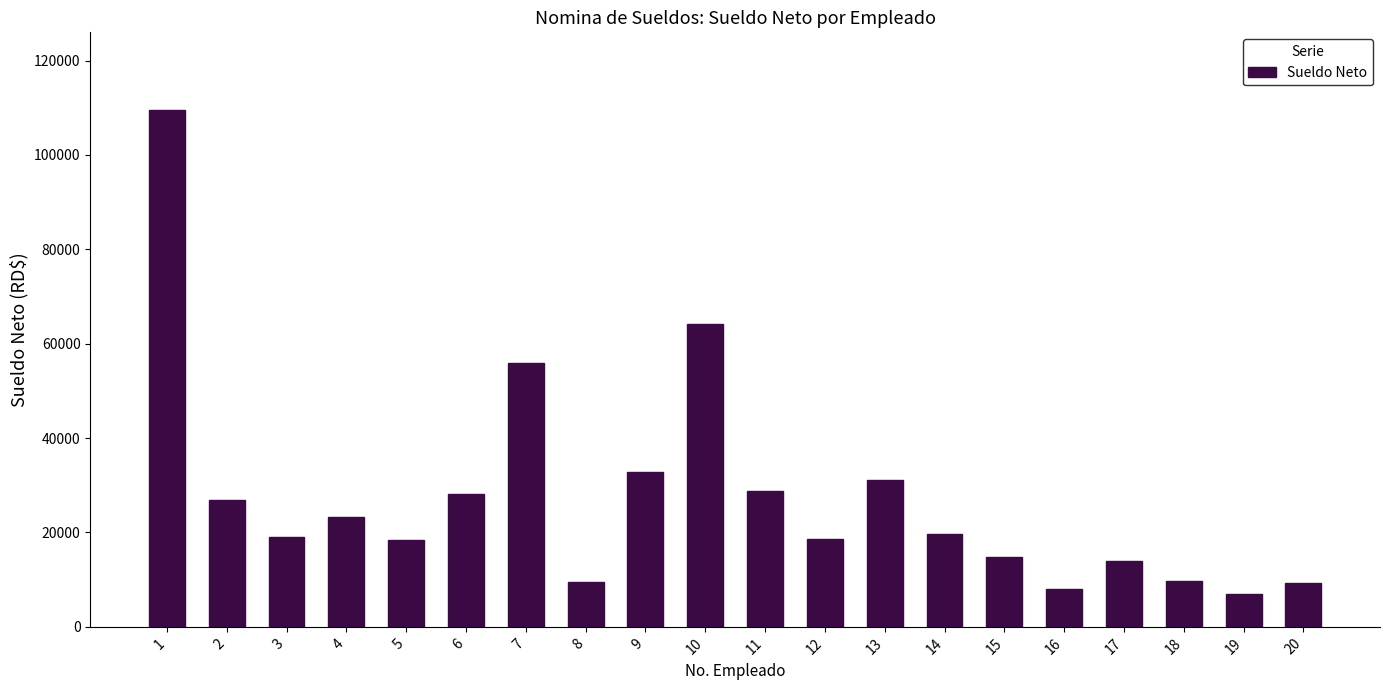

Where does the data first go above 19660?

1